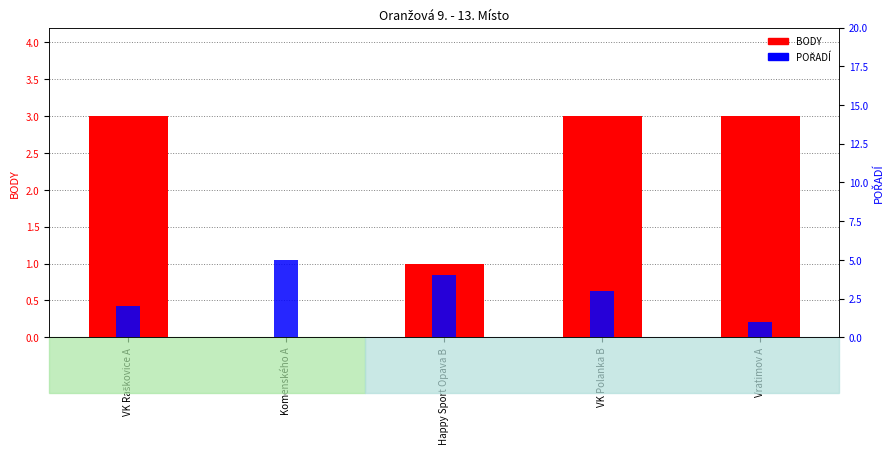

At which category does the chart reach its minimum across all series?

Komenského A